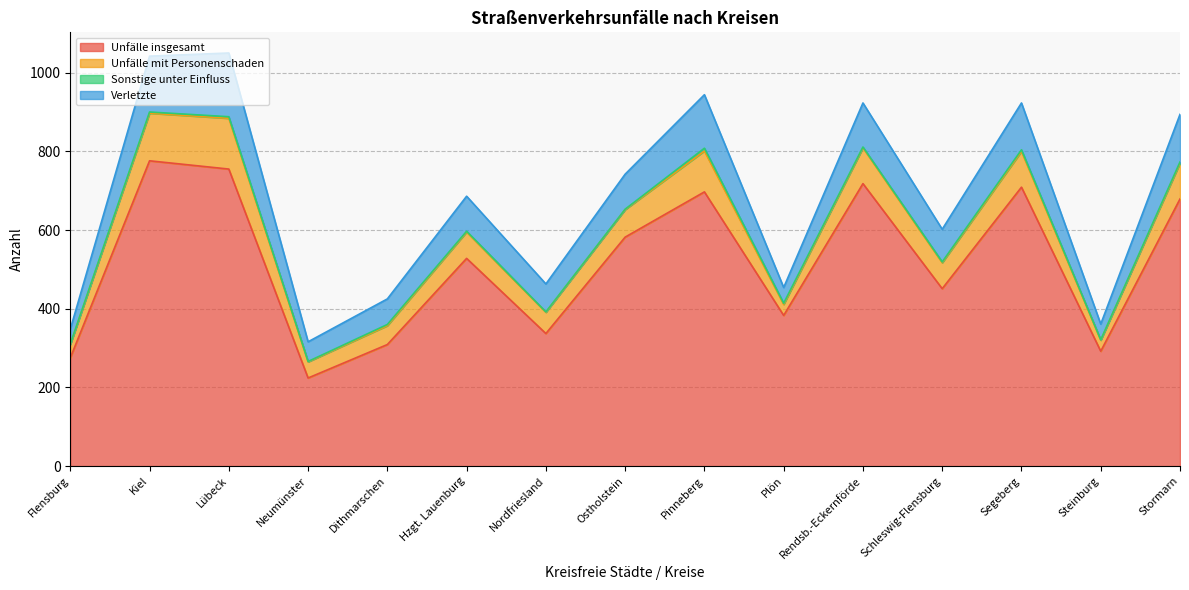

What is the minimum value shown in the chart?

1